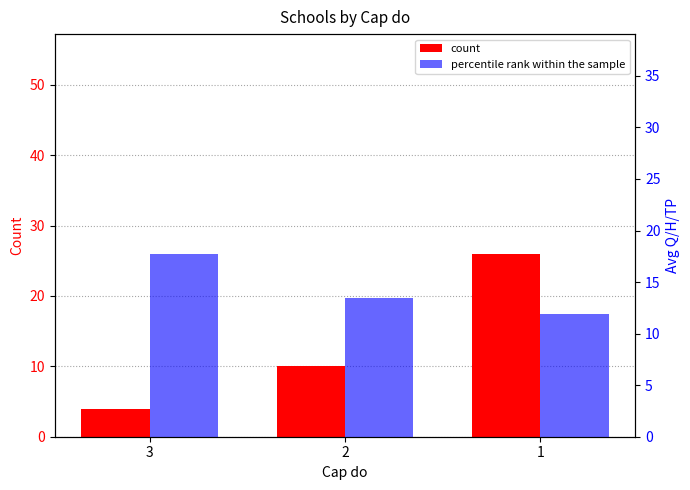

Reading left to right, extract all data points from this chart.

count: 4.0	10.0	26.0
percentile rank within the sample: 17.8	13.5	11.9